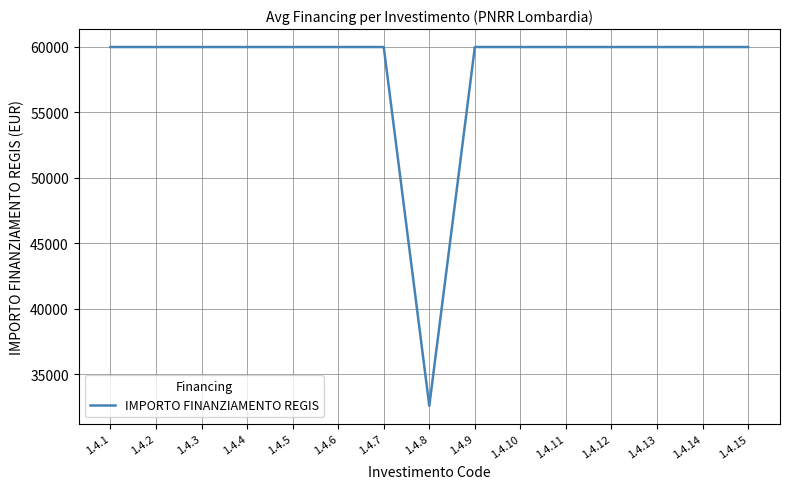

Which category has the lowest value across all series?

1.4.8